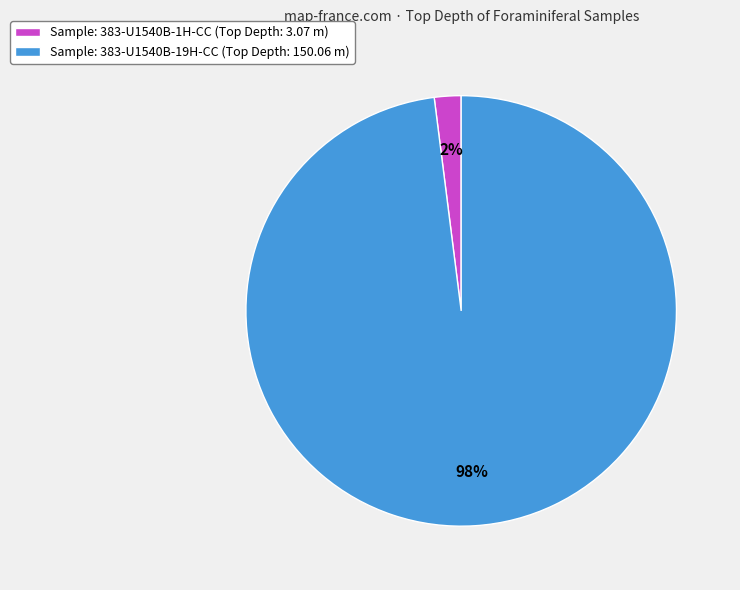

Which slice is the largest?

Sample: 383-U1540B-19H-CC (Top Depth: 150.06 m)